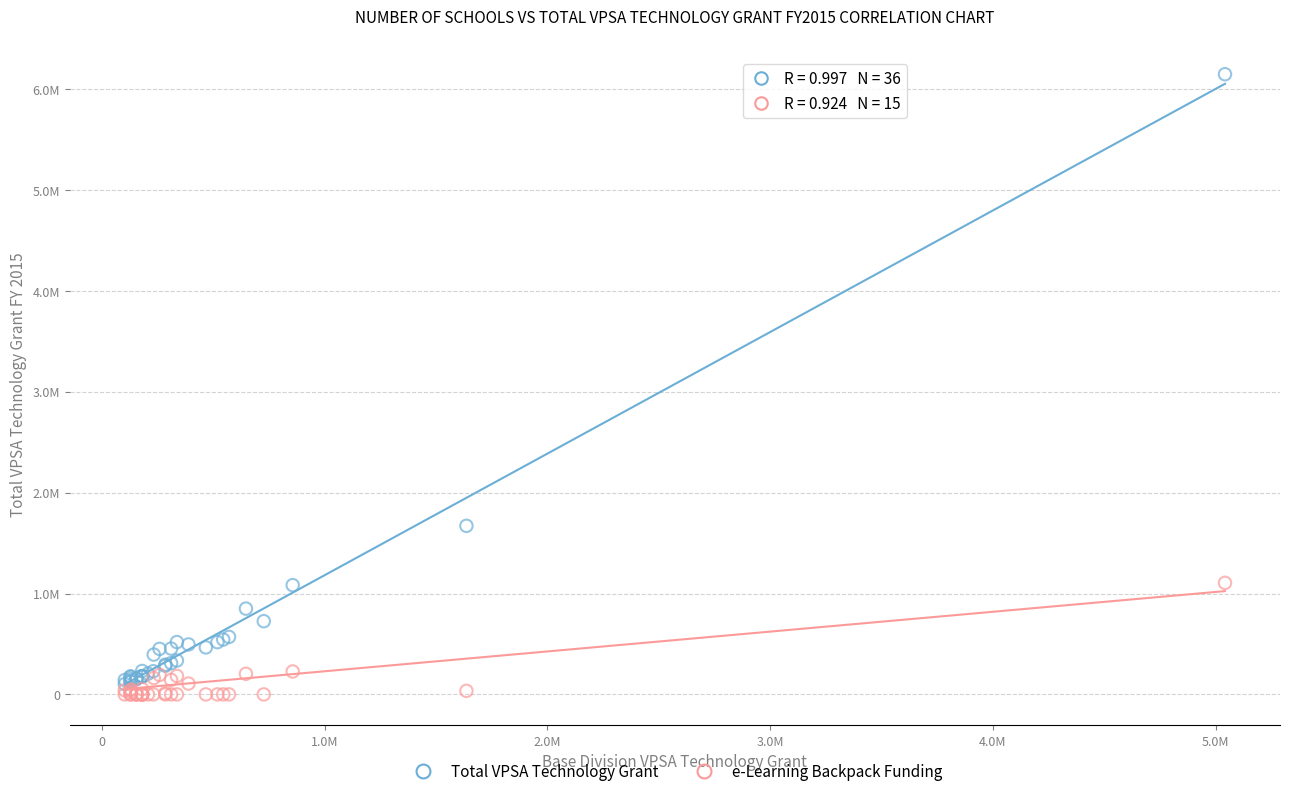

What are all the series names shown in the legend?

Total VPSA Technology Grant, e-Learning Backpack Funding